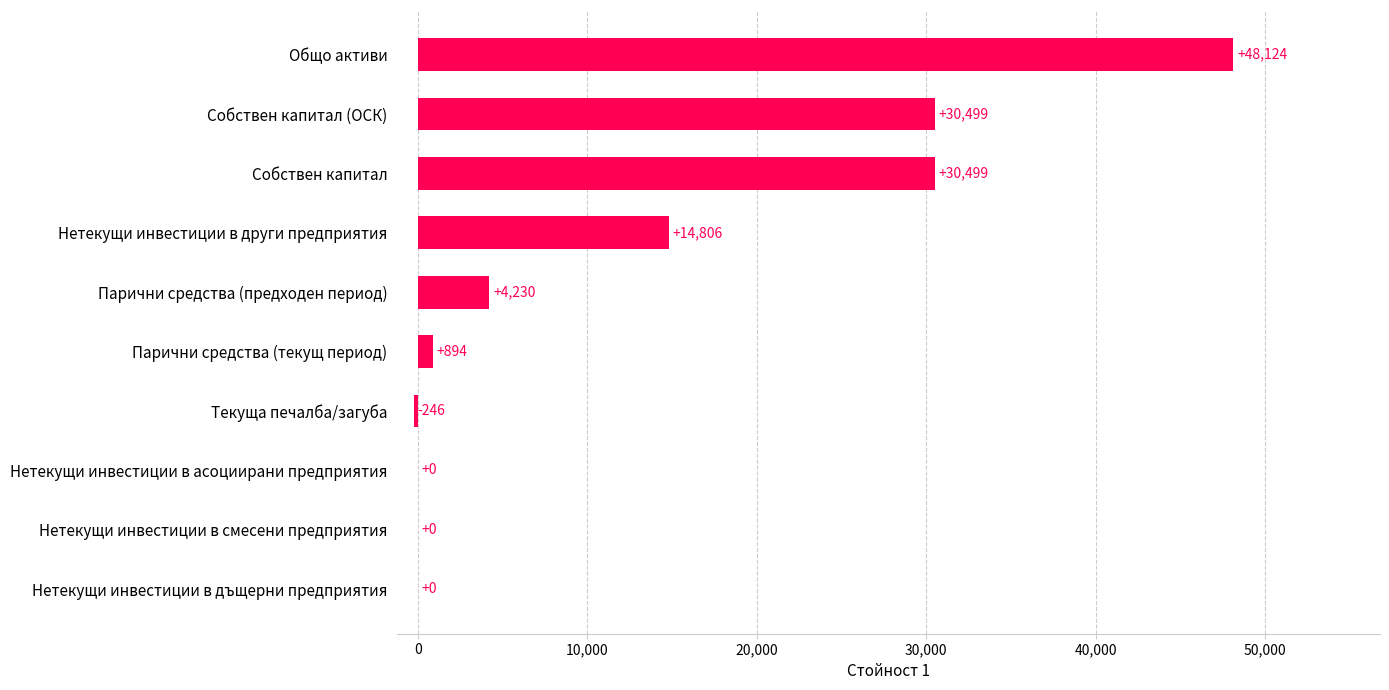

What value does the data have at Текуща печалба/загуба, to the nearest 50?

-250